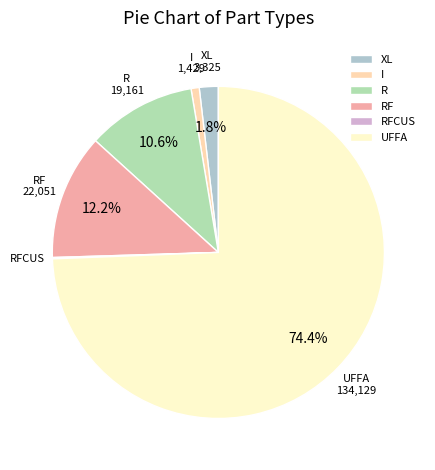

Which category accounts for the majority?

UFFA